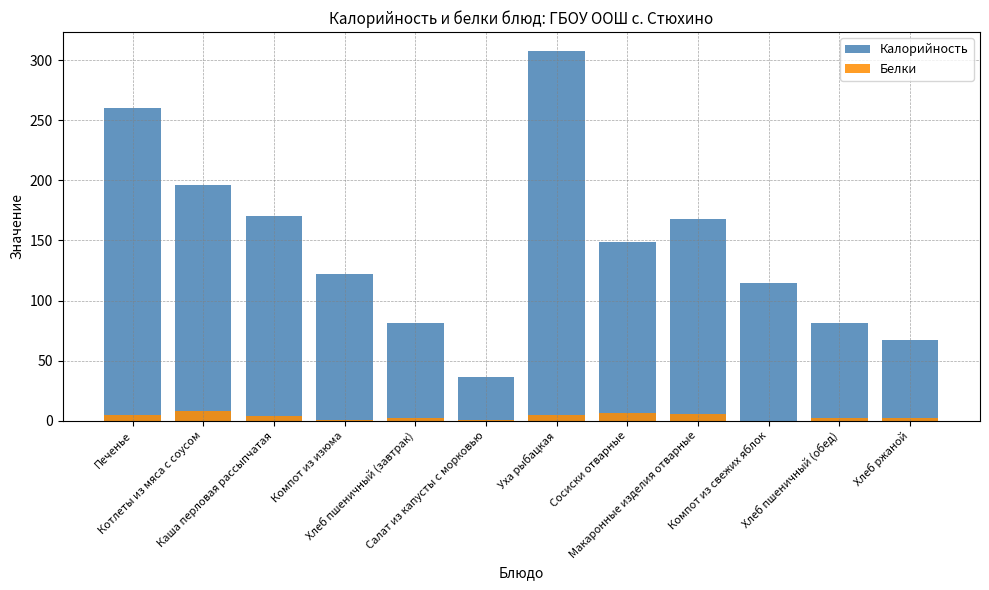

At which label does Калорийность first exceed 149?

Печенье